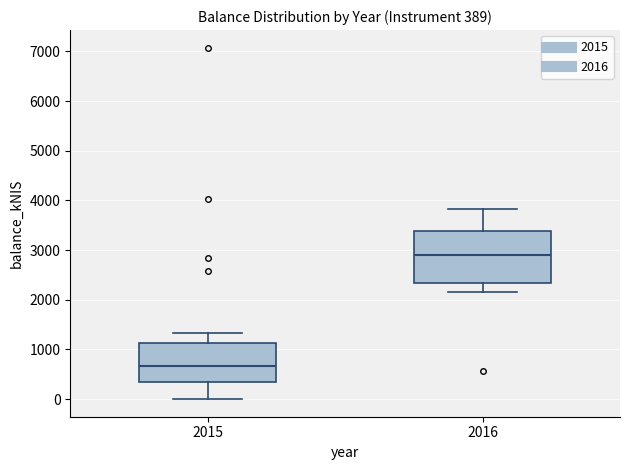

Comparing the boxes themselves (not the whiskers), which one is the tallest?

2016